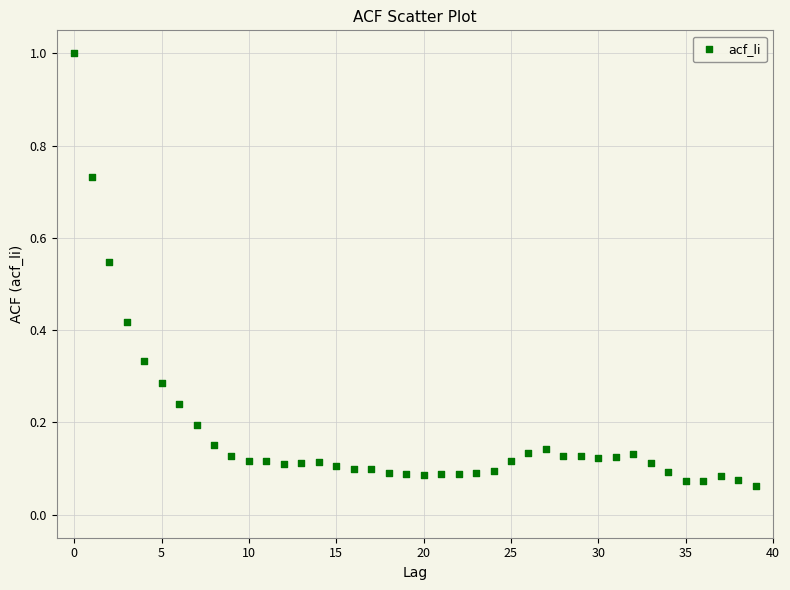

What is the range of Y values (max minus min)?

0.9